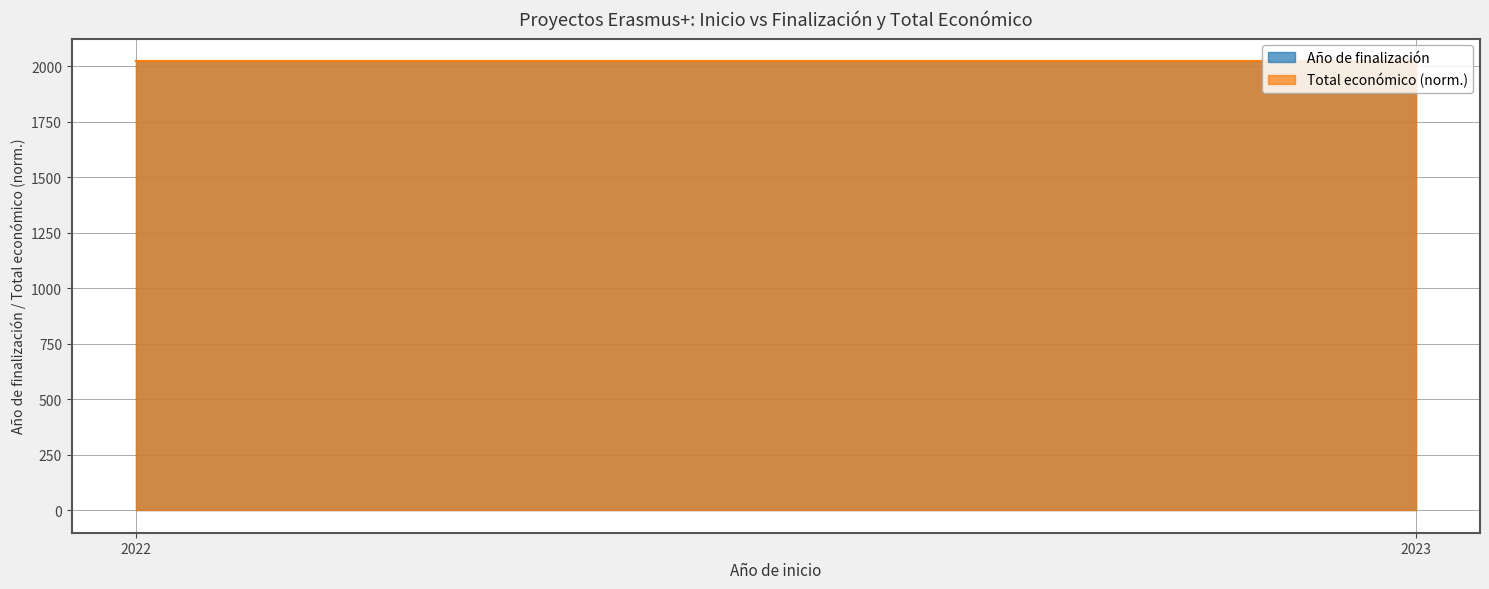

At how many categories does at least one series exceed 2023?

2